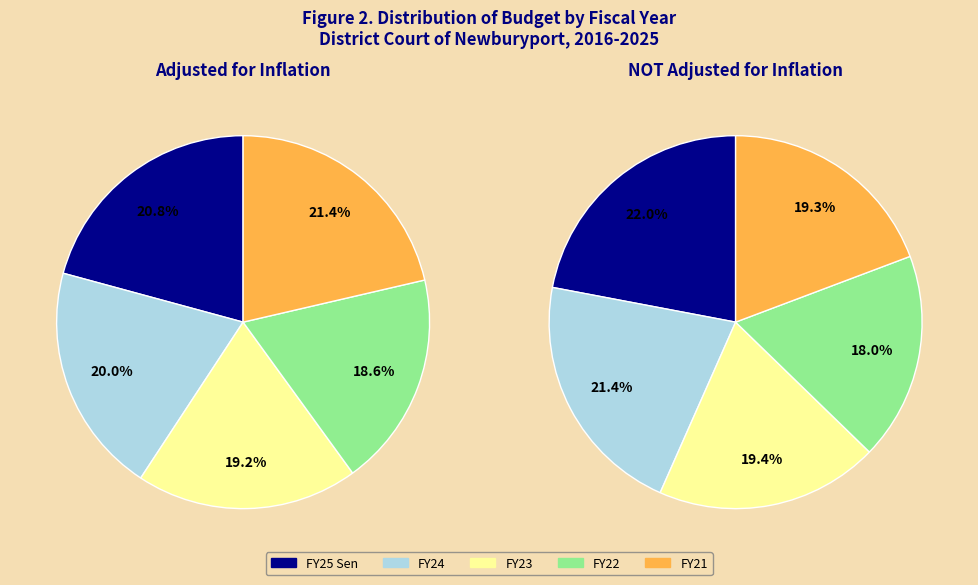

Does any single category account for the majority?

No